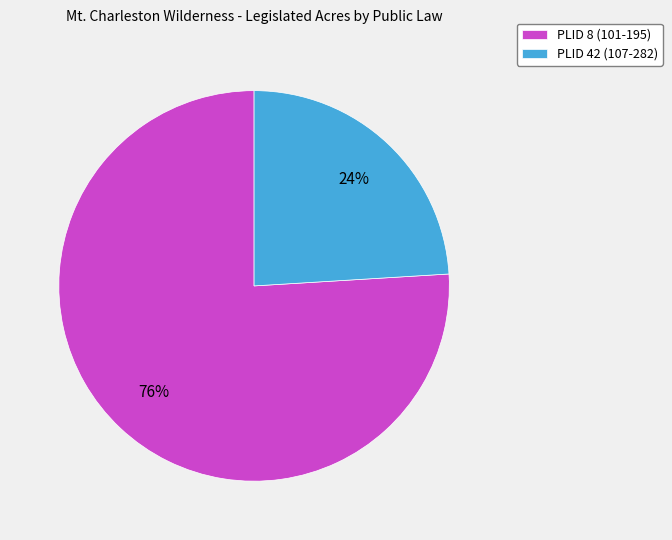

How many segments does this pie chart have?

2